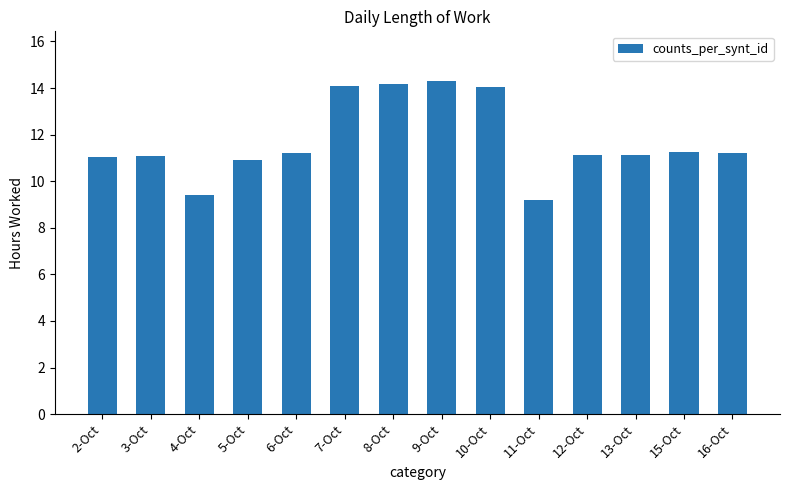

Which has a higher value, 11-Oct or 6-Oct?

6-Oct